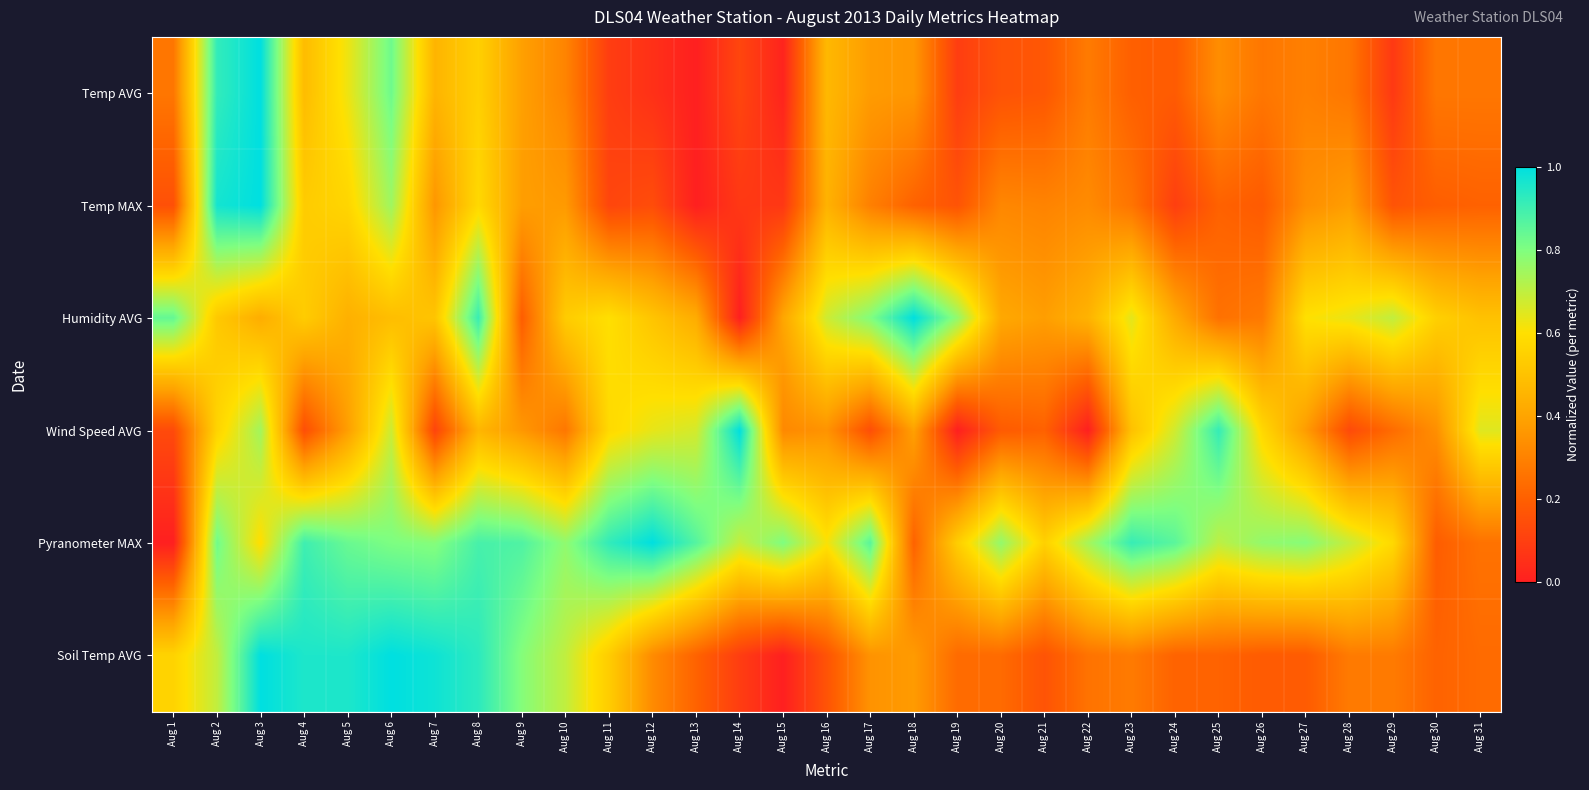

At how many categories does at least one series exceed 0?

31